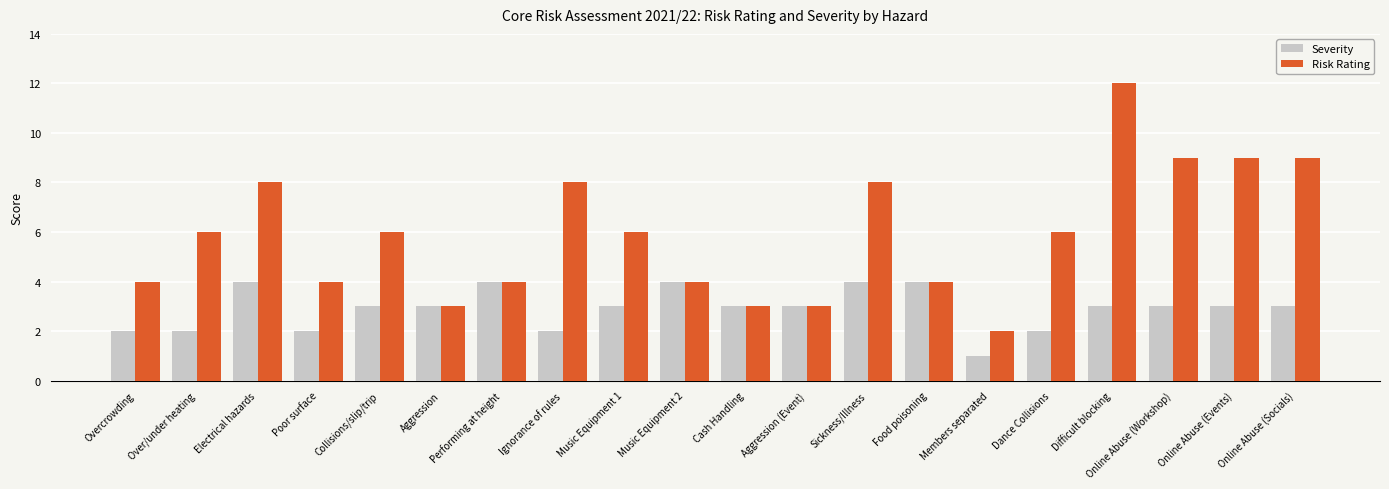

What is the sum of all Severity values?

58